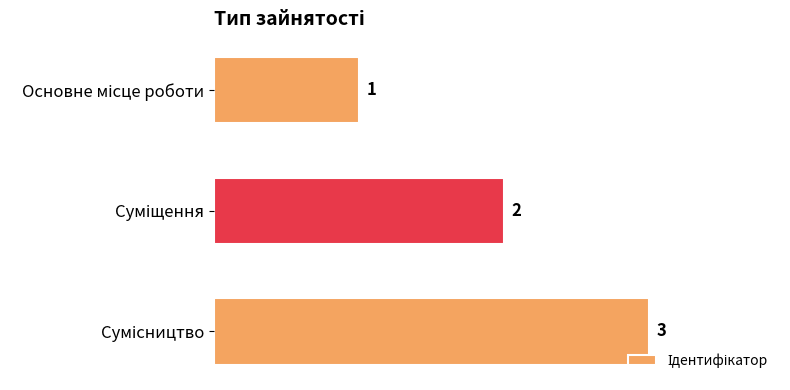

How many values are between 1 and 3?

3